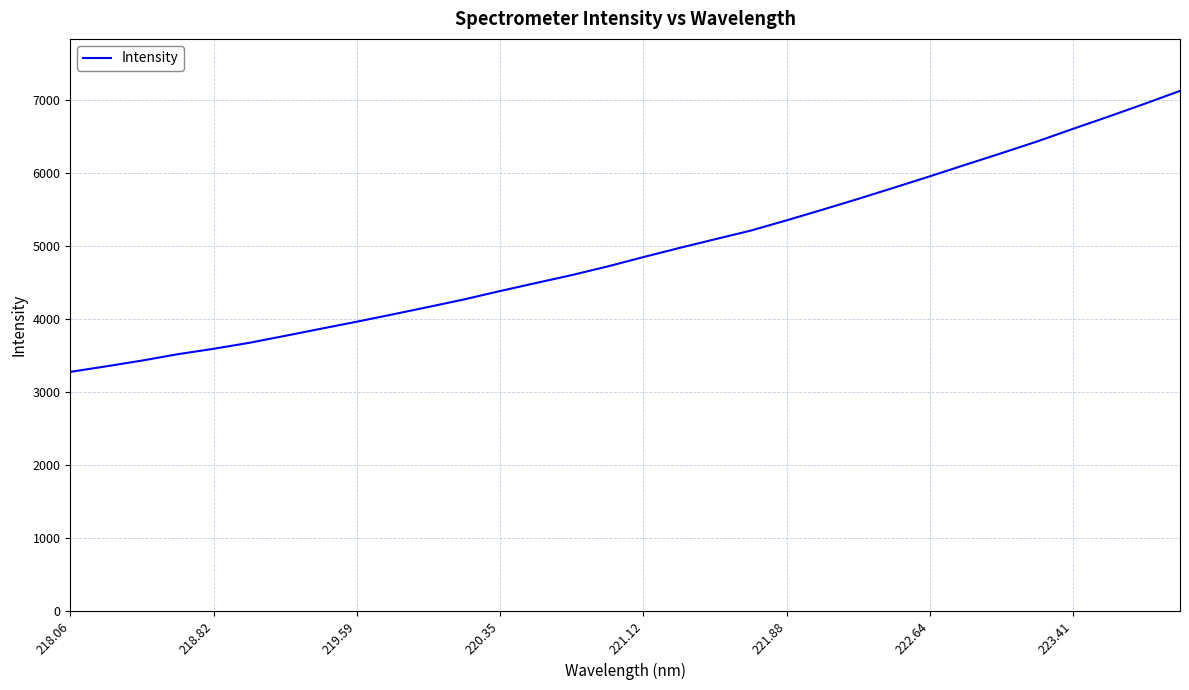

What is the maximum value shown in the chart?

7121.9